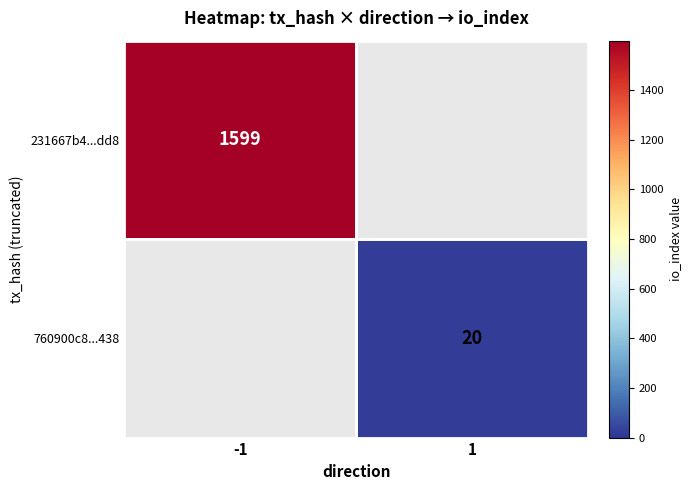

Which category has the lowest value across all series?

1